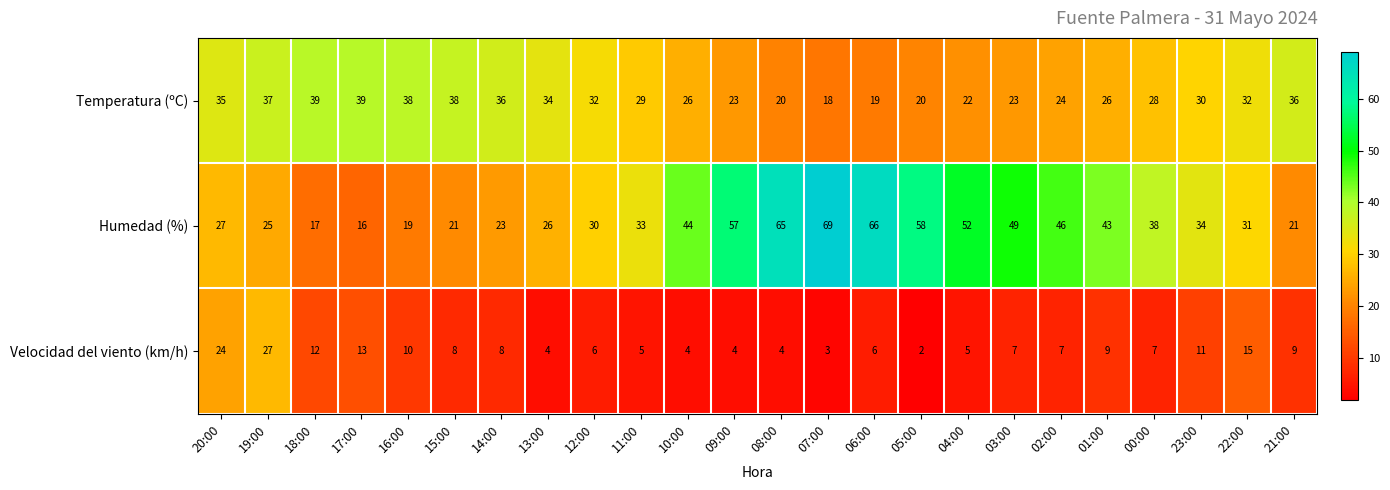

The value of Temperatura (ºC) at 17:00 is 39. True or false?

True